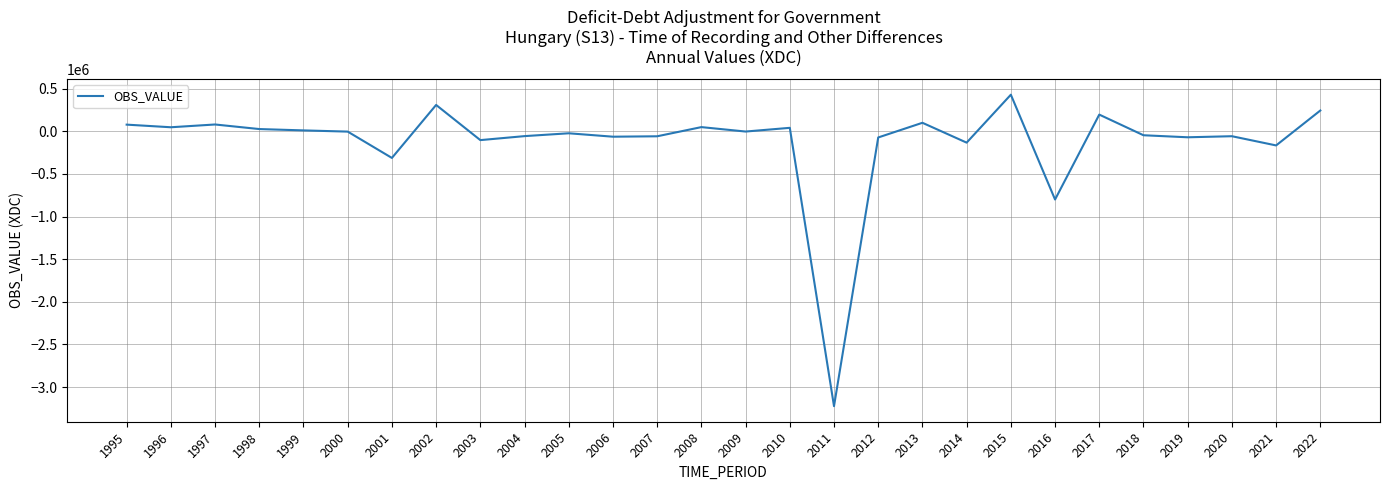

Does the chart have visible grid lines?

Yes